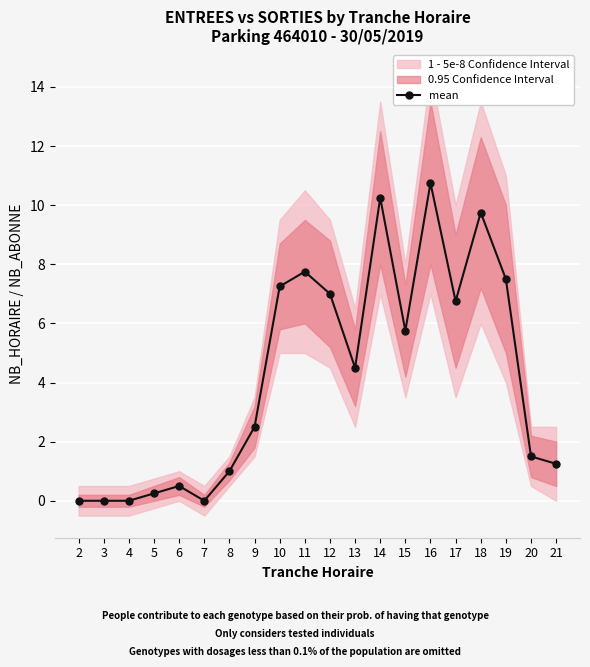

How many interior local peaks (higher than both neighbors) does the data have?

5